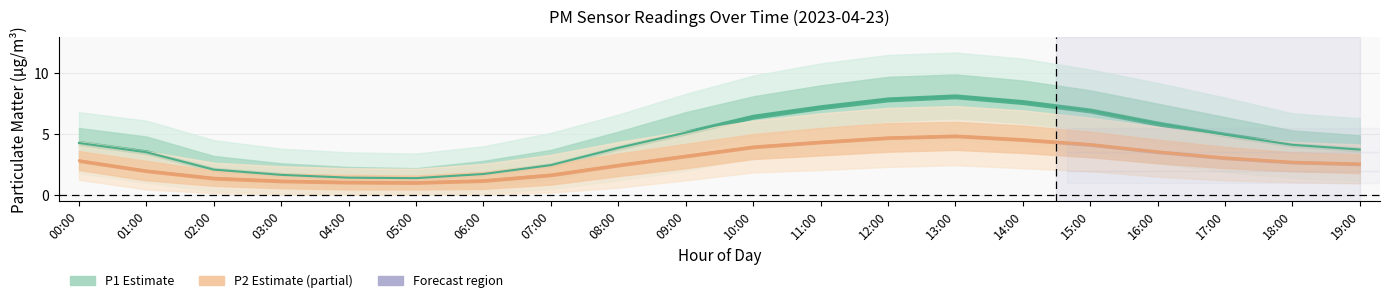

True or false: PM2.5 (P2) and PM1 (P1) intersect in this chart.

False